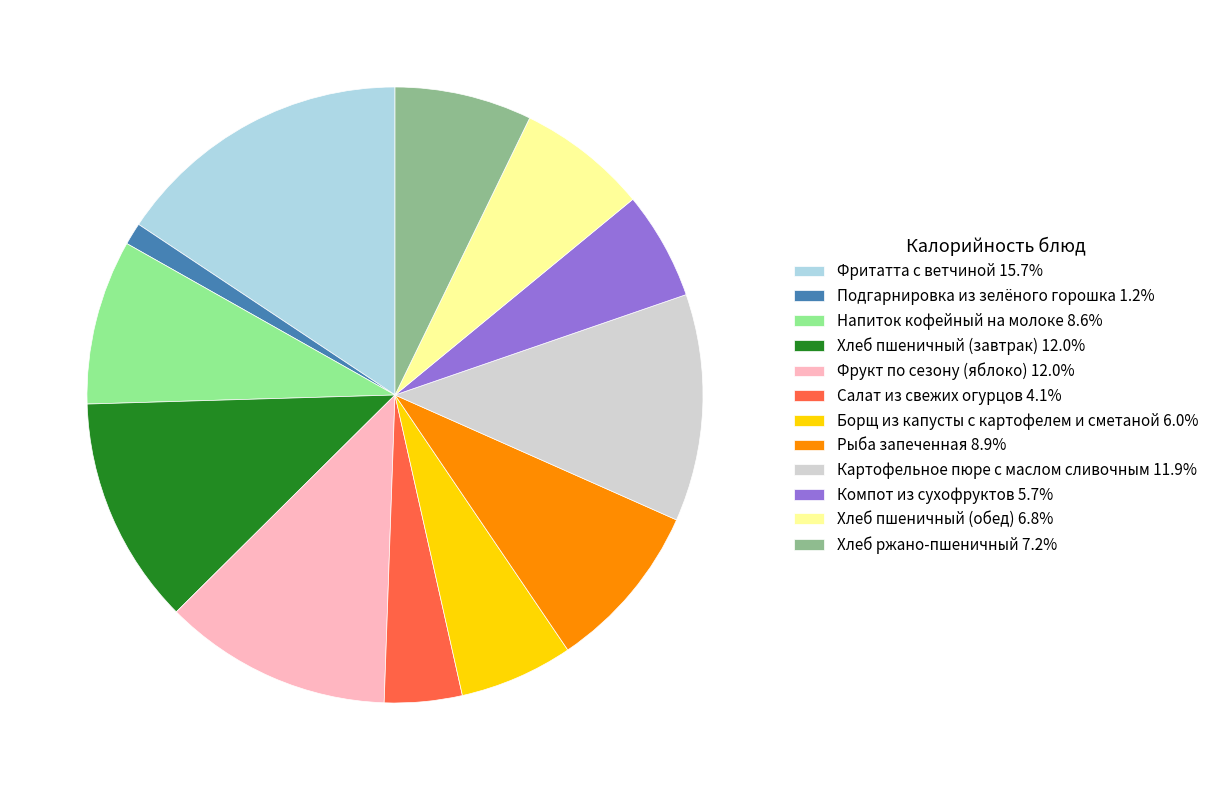

Approximately how many times larger is the value at Рыба запеченная 8.9% compared to Салат из свежих огурцов 4.1%?

2.2